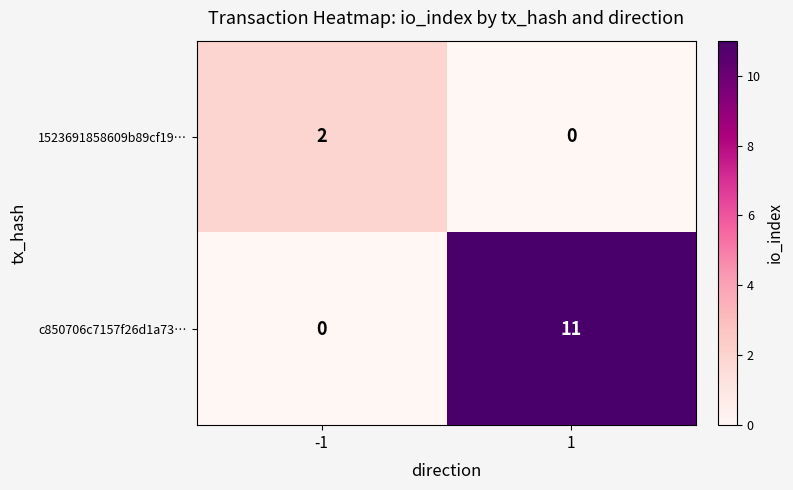

How many distinct data groups are displayed?

2